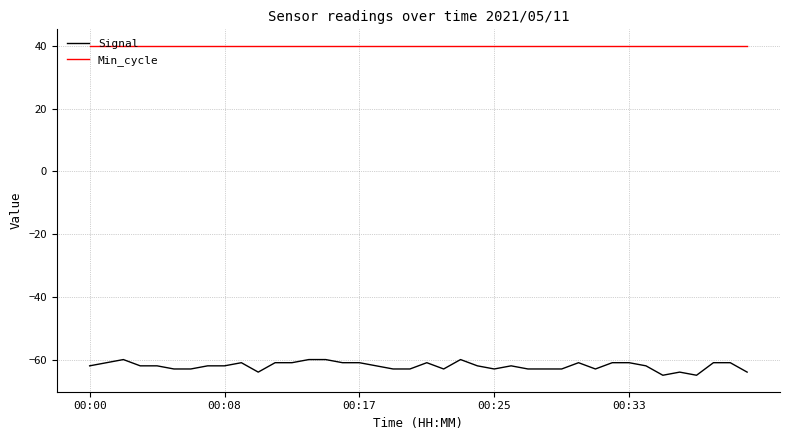

Does the chart have visible grid lines?

Yes